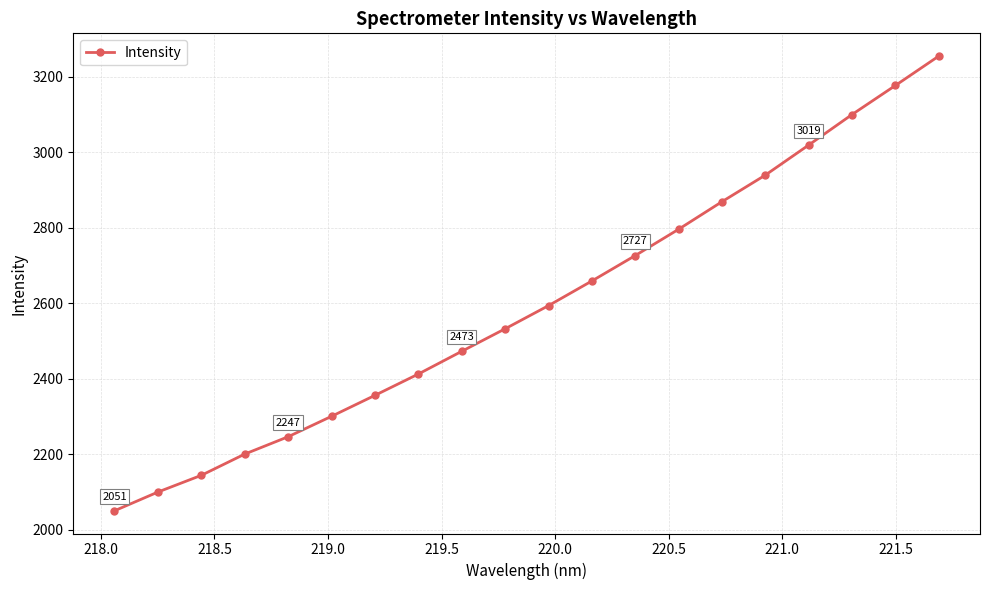

True or false: there are more than 1 points higher than both neighbors.

False